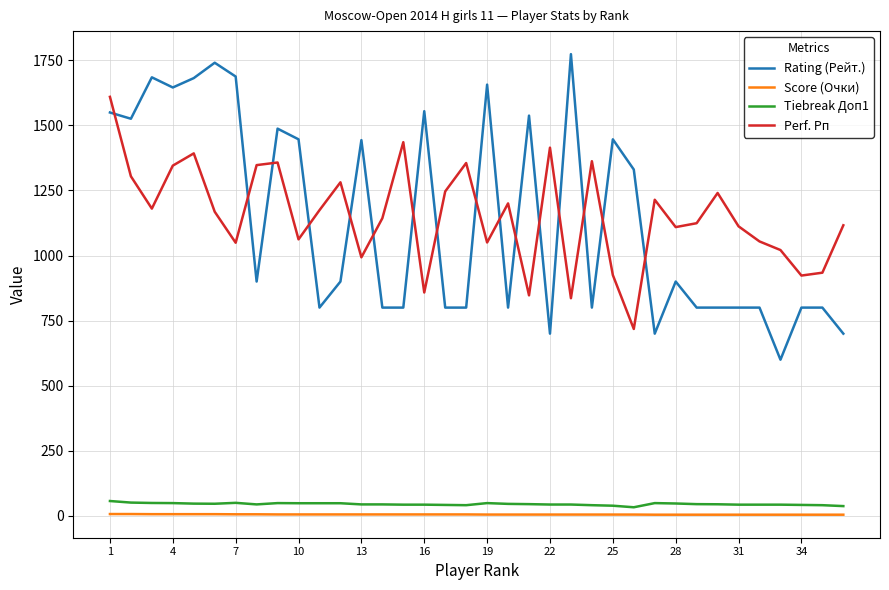

What is the highest value of the Rating (Рейт.) series?

1773.0